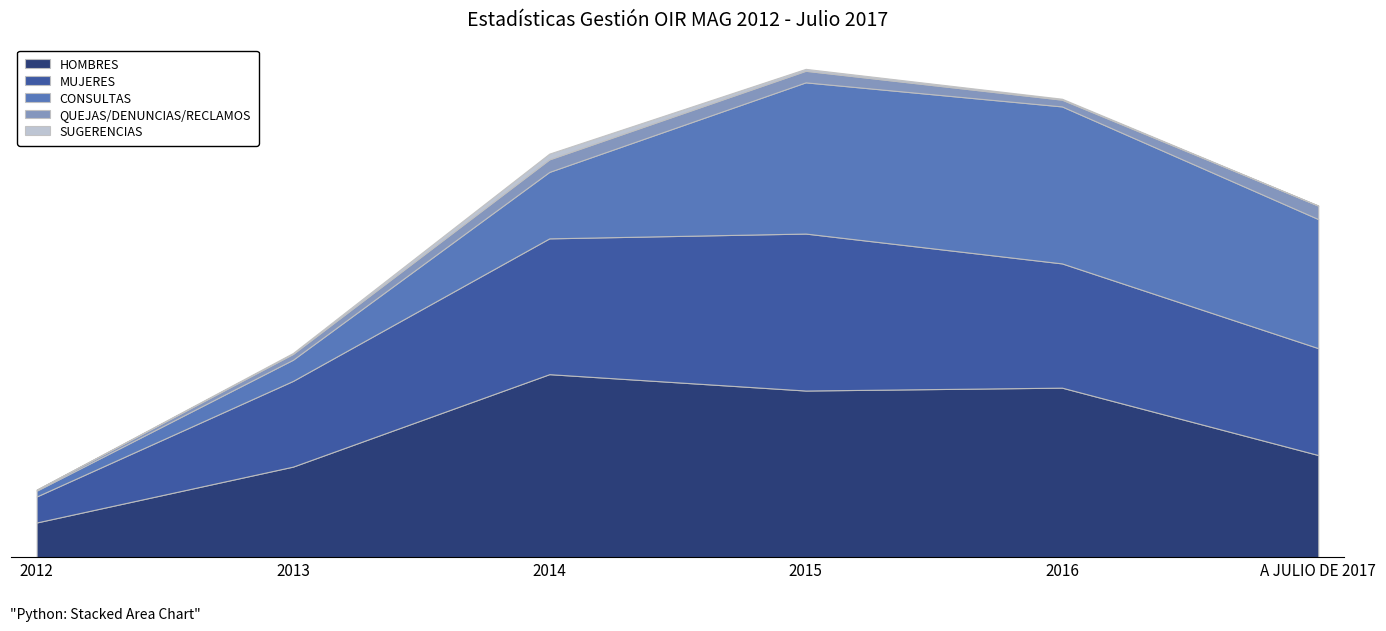

How many data points in SUGERENCIAS are above 1?

2